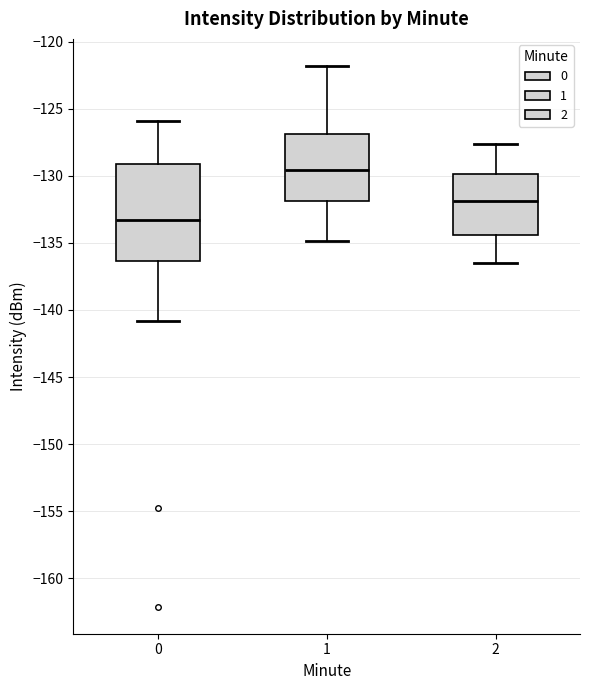

Where is the upper edge of the box at x = 0 on the y-axis? The values are not printed on the chart, so give them approximately, as read against the axis.

-129.0